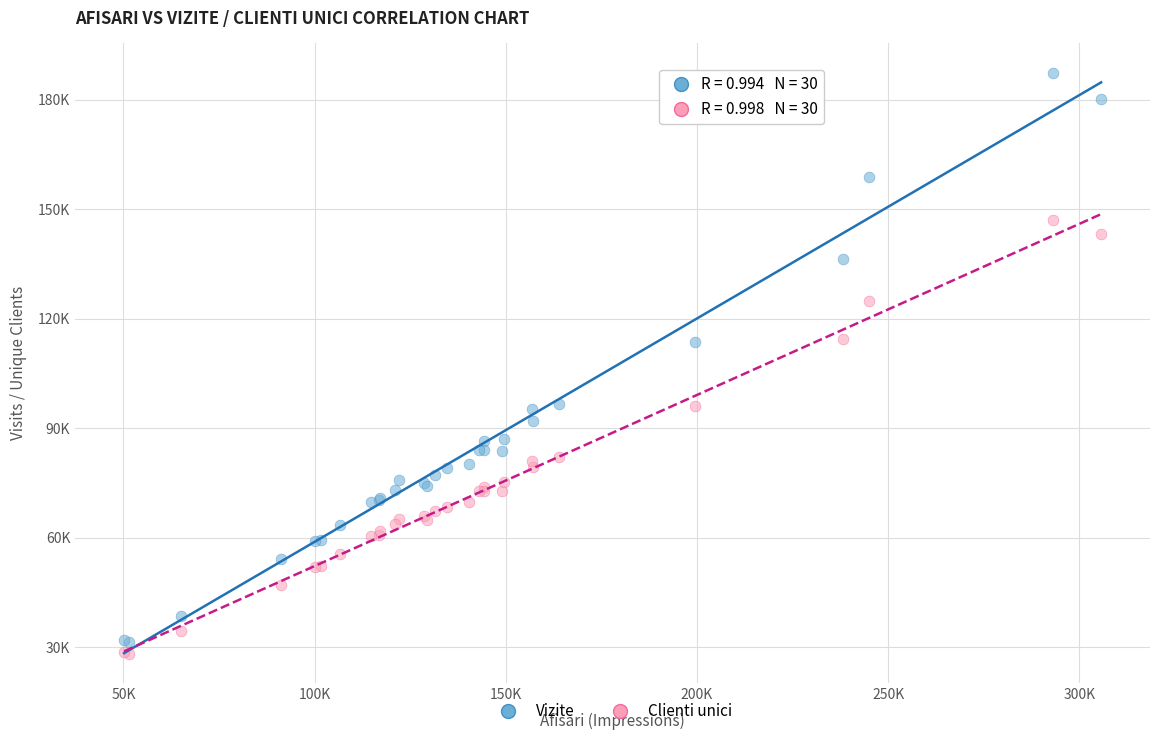

What are all the series names shown in the legend?

Vizite, Clienti unici